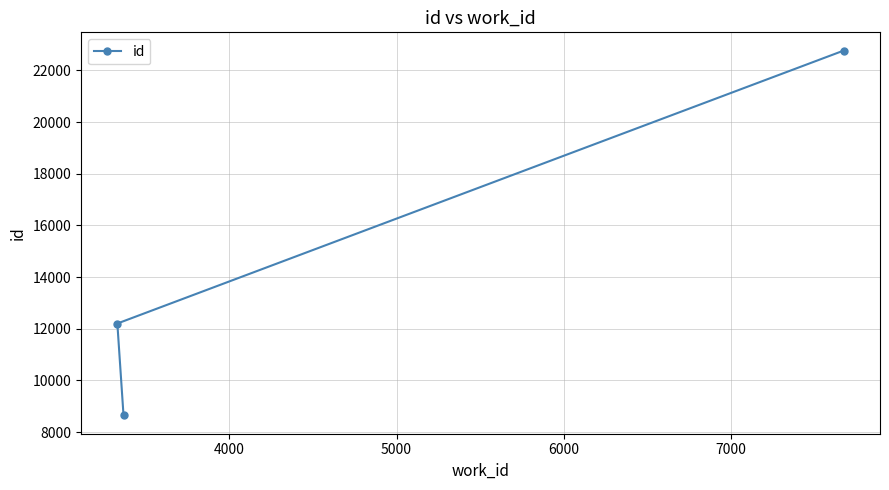

What is the maximum value shown in the chart?

22766